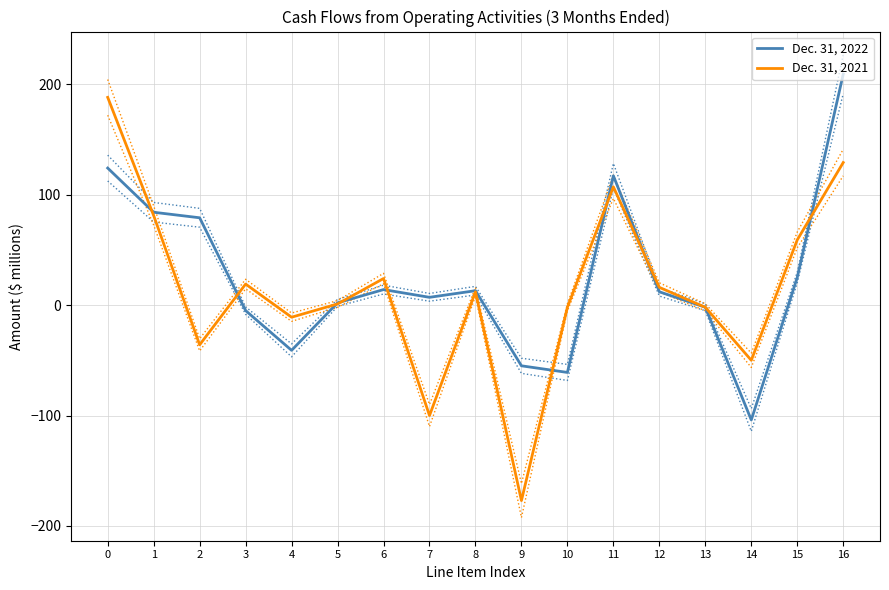

Reading right to left, what are all the values shown in this chart?

Dec. 31, 2022: 16=209	15=25	14=-104	13=-2	12=12	11=117	10=-61	9=-55	8=13	7=7	6=14	5=2	4=-41	3=-5	2=79	1=84	0=124
Dec. 31, 2021: 16=129	15=59	14=-50	13=-2	12=16	11=107	10=-2	9=-177	8=12	7=-100	6=24	5=1	4=-11	3=19	2=-36	1=81	0=188